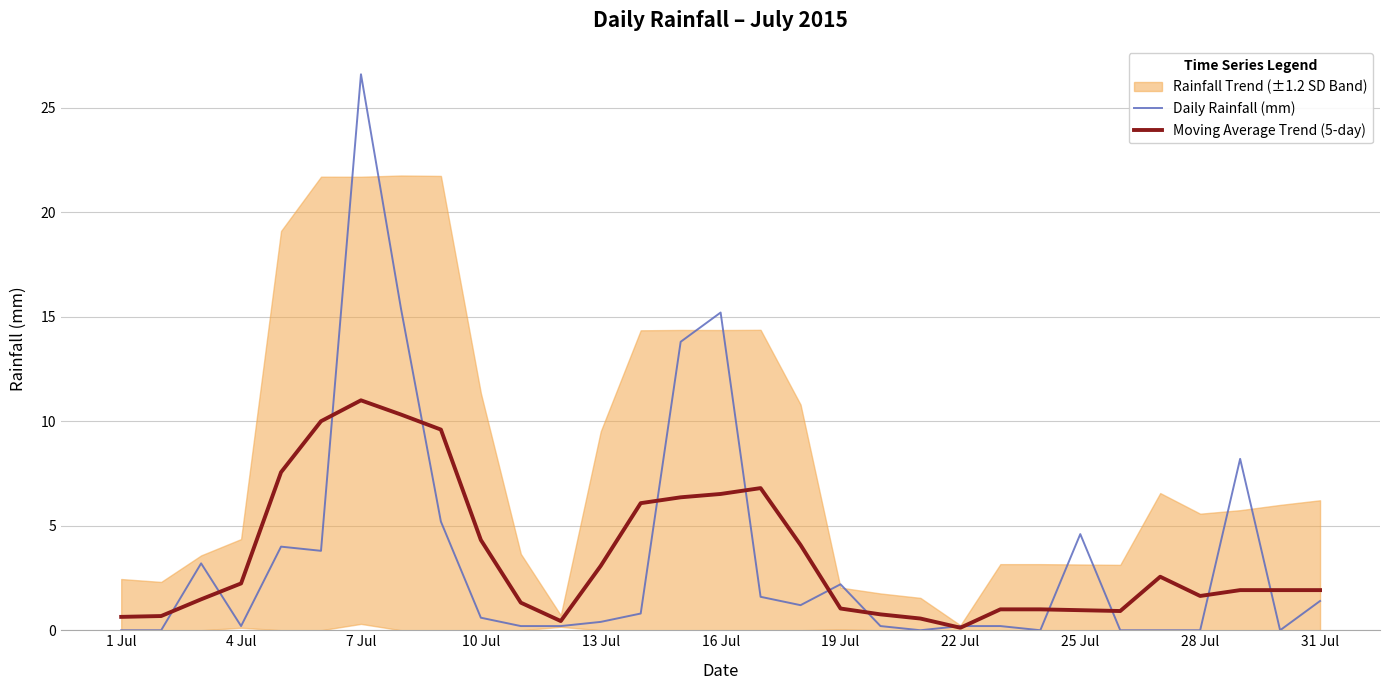

Reading right to left, transcribe all the data shown in this chart.

Daily Rainfall (mm): 1.4	0.0	8.2	0.0	0.0	0.0	4.6	0.0	0.2	0.2	0.0	0.2	2.2	1.2	1.6	15.2	13.8	0.8	0.4	0.2	0.2	0.6	5.2	15.4	26.6	3.8	4.0	0.2	3.2	0.0	0.0
Moving Average Trend (5-day): 1.9	1.9	1.9	1.6	2.6	0.9	1.0	1.0	1.0	0.1	0.6	0.8	1.0	4.1	6.8	6.5	6.4	6.1	3.1	0.4	1.3	4.3	9.6	10.3	11.0	10.0	7.6	2.2	1.5	0.7	0.6